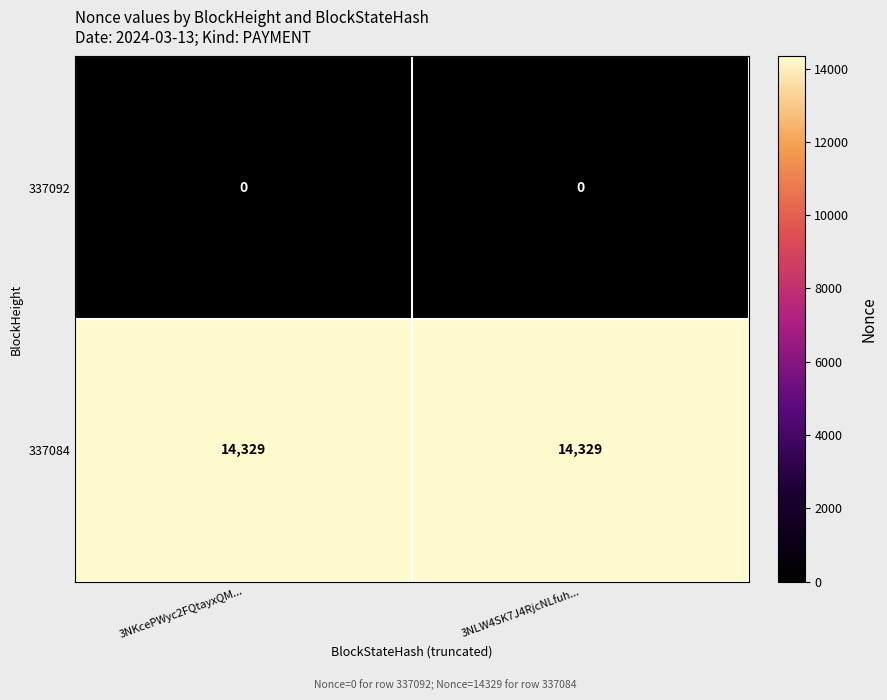

What is the difference between the highest and lowest values at 3NKcePWyc2FQtayxQM...?

14329